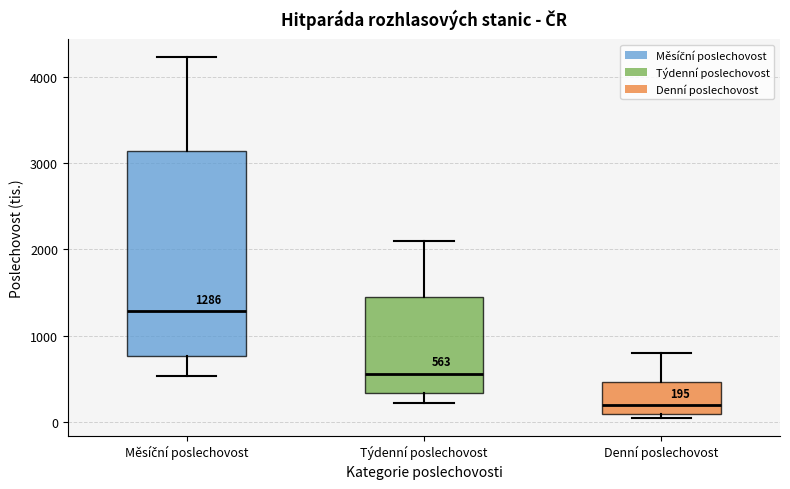

Which box is the tallest, from its lower edge to its upper edge?

Měsíční poslechovost